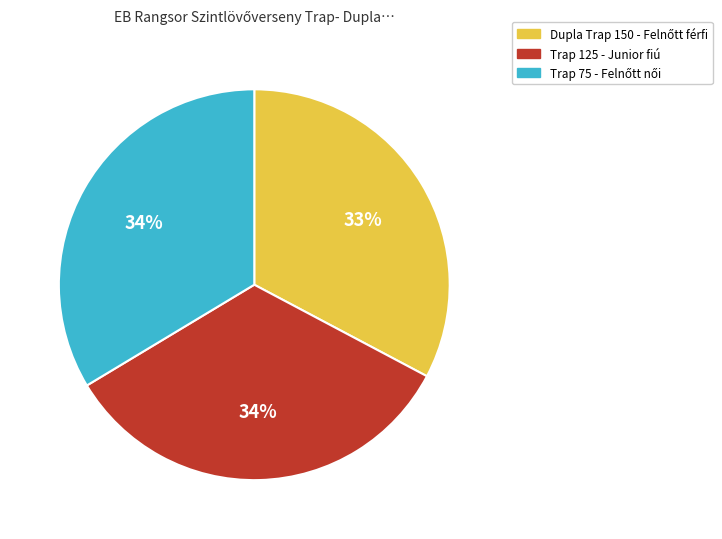

What percentage is the Trap 125 - Junior fiú slice, to the nearest percent?

34%